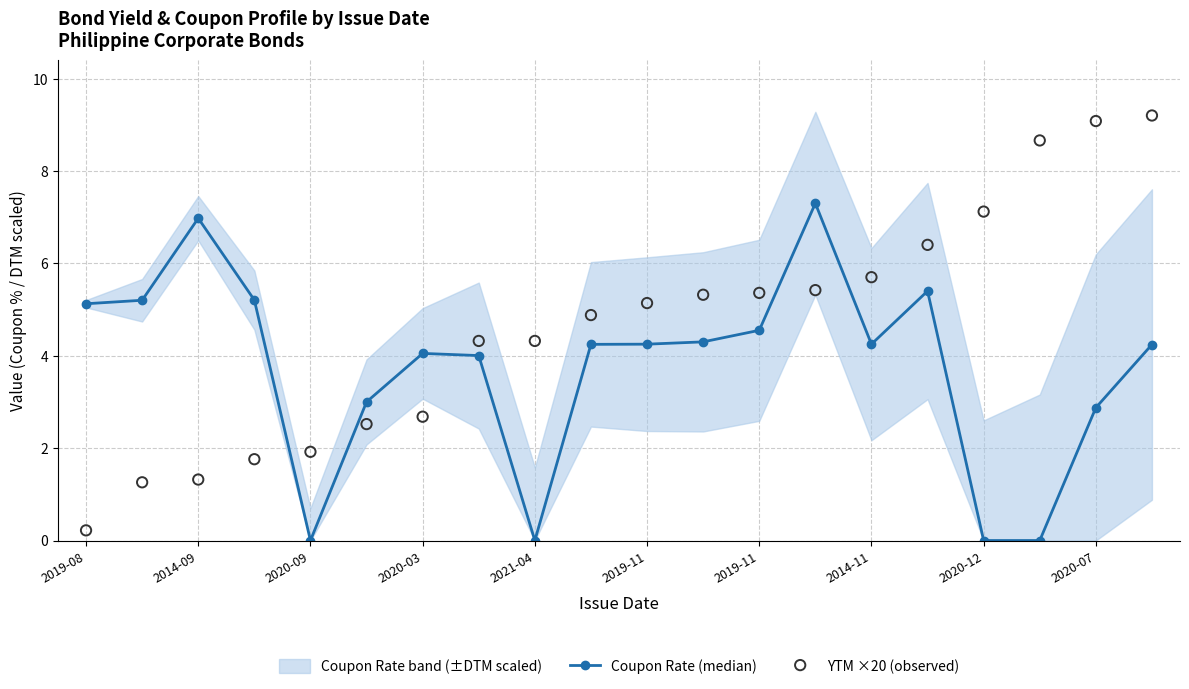

At how many categories does at least one series exceed 8?

3